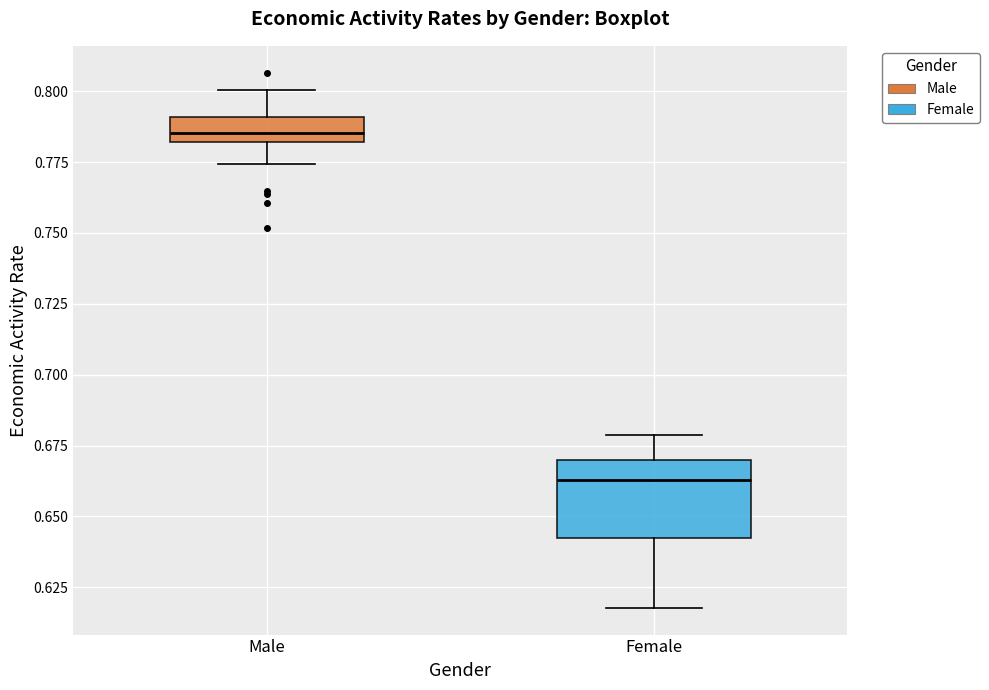

Which box's median line is the highest?

Male